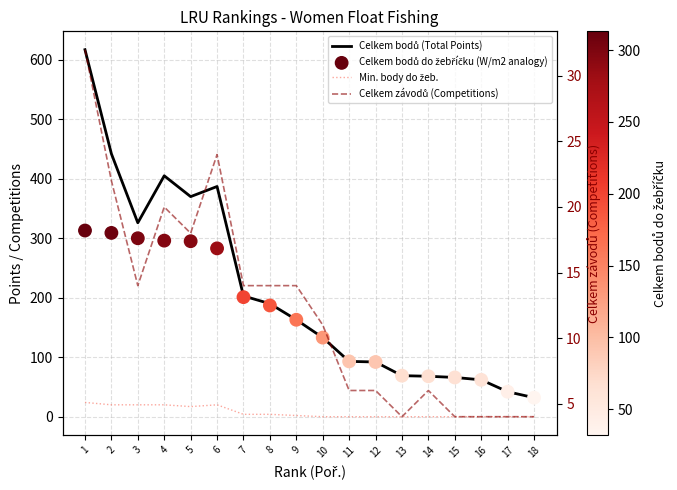

What is the total value across all series at 7?

422